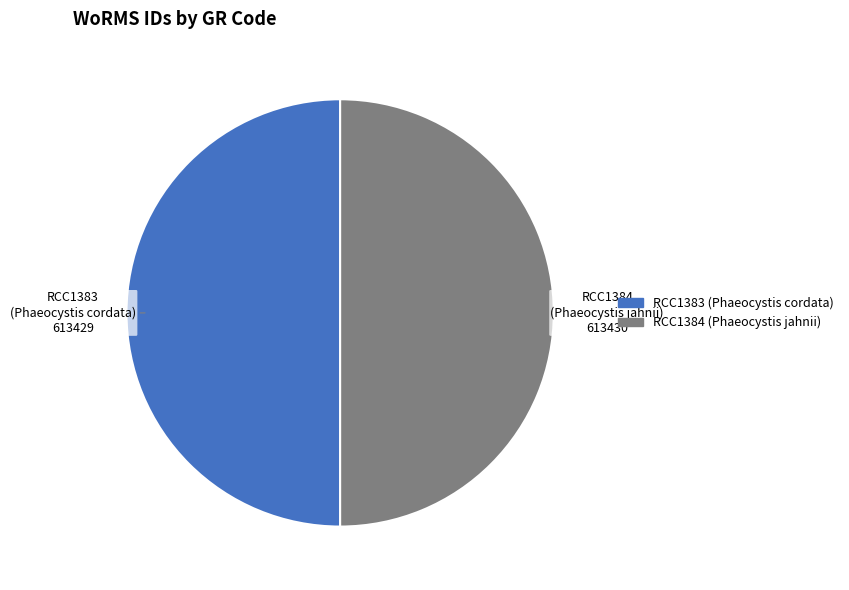

Approximately how many times larger is the value at RCC1384 compared to RCC1383?

1.0